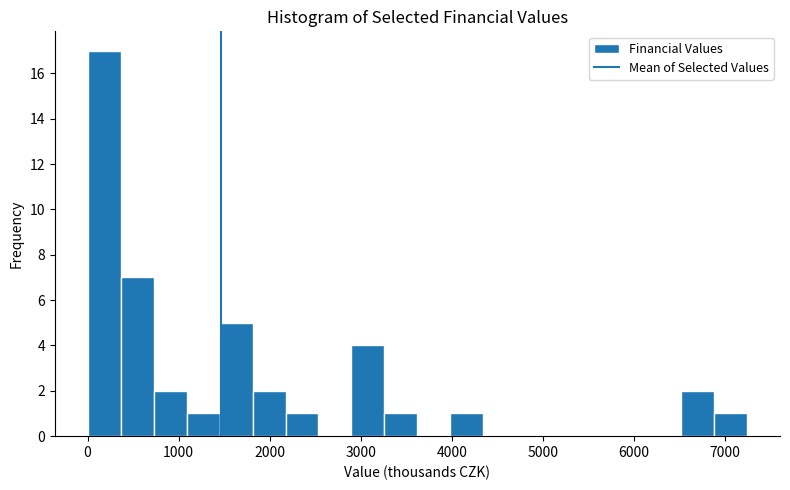

Read against the x-axis, roughly where is the centre of the tallest bar?

200